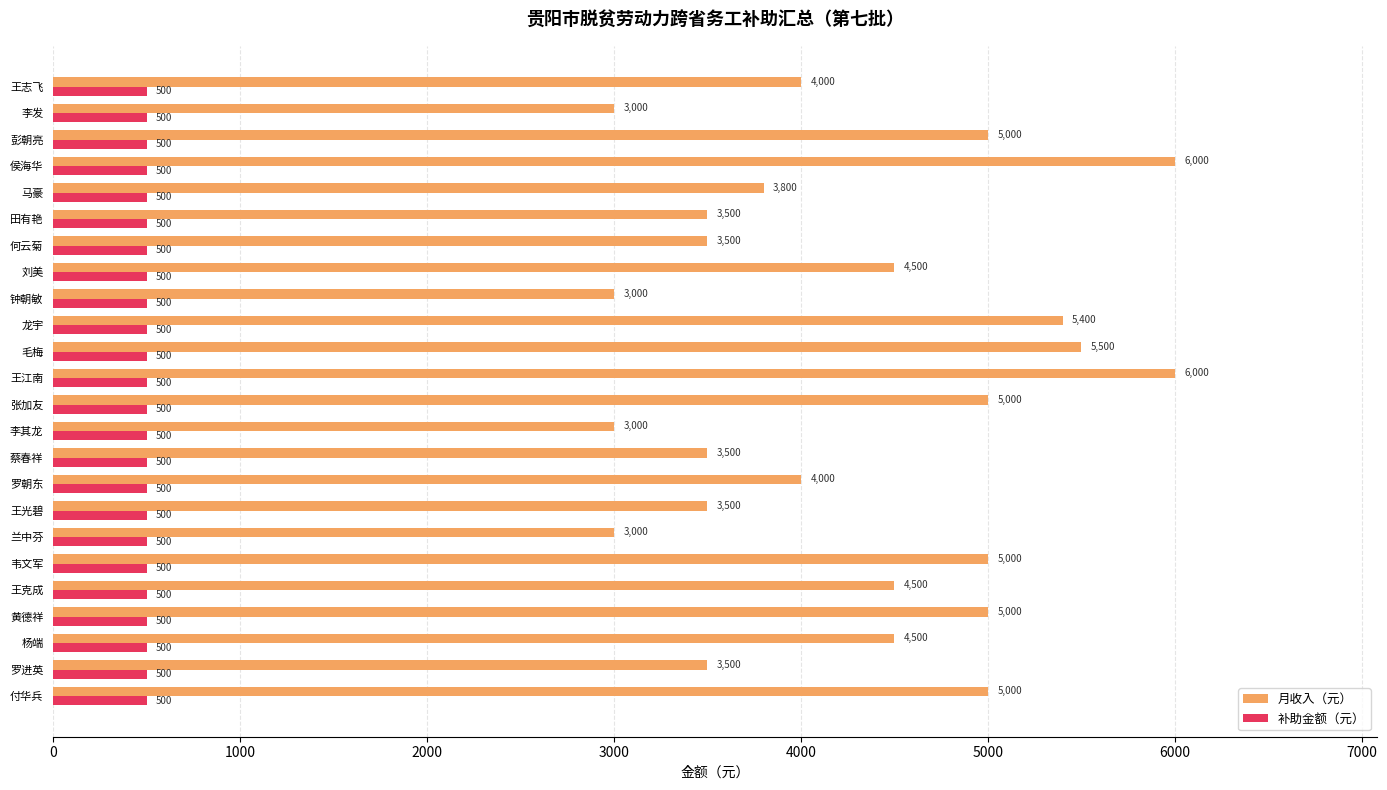

Which series changed the most between 黄德祥 and 马豪?

月收入（元）